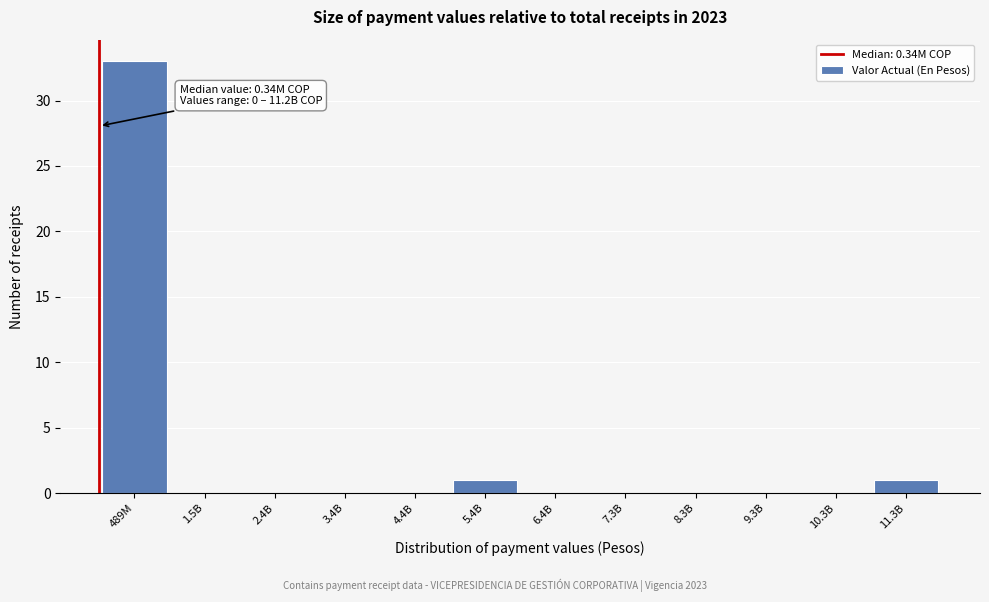

Reading left to right, list all the values displayed in this chart.

489M=33	1.5B=0	2.4B=0	3.4B=0	4.4B=0	5.4B=1	6.4B=0	7.3B=0	8.3B=0	9.3B=0	10.3B=0	11.3B=1